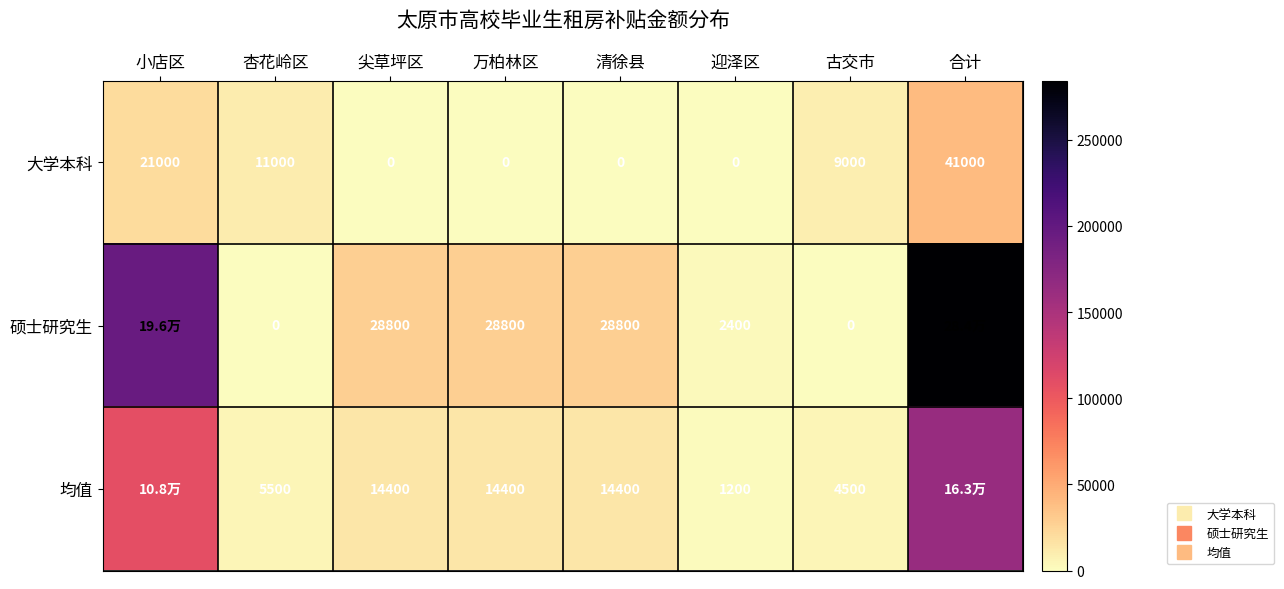

Which category has the highest value across all series?

合计